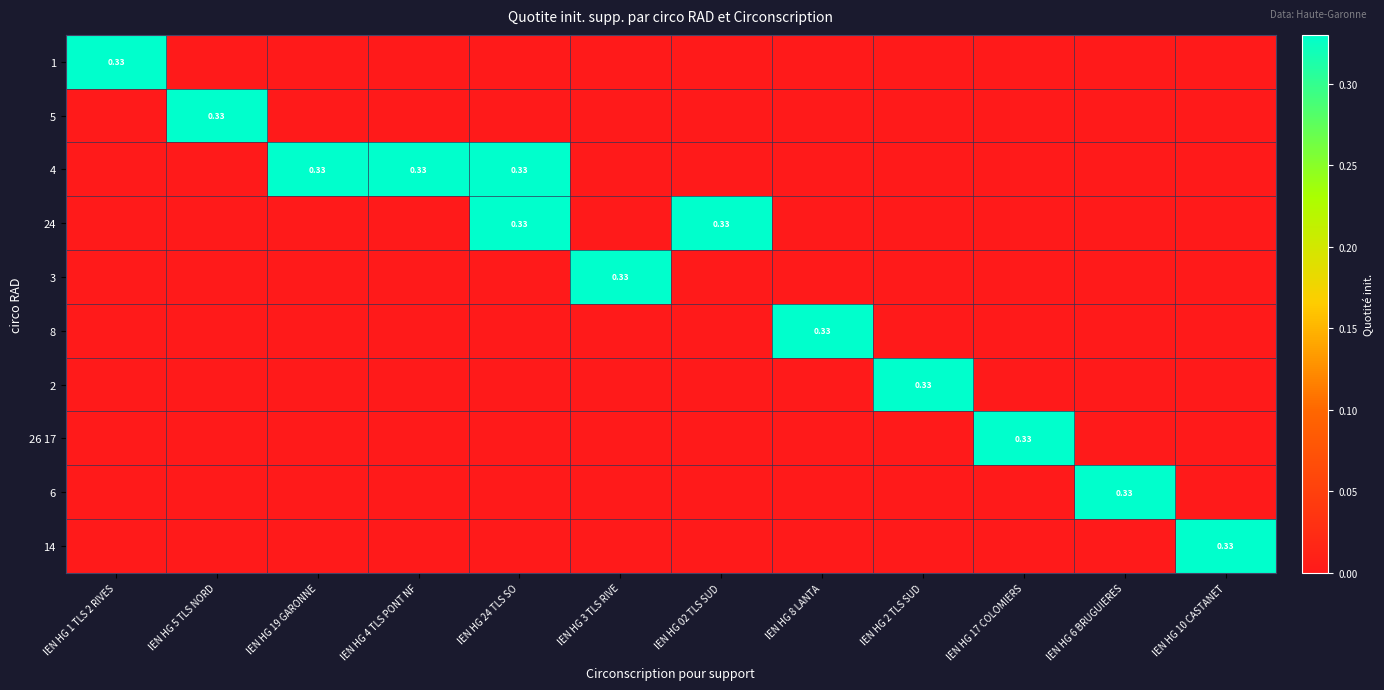

At which category is the sum across all series the highest?

IEN HG 24 TLS SO